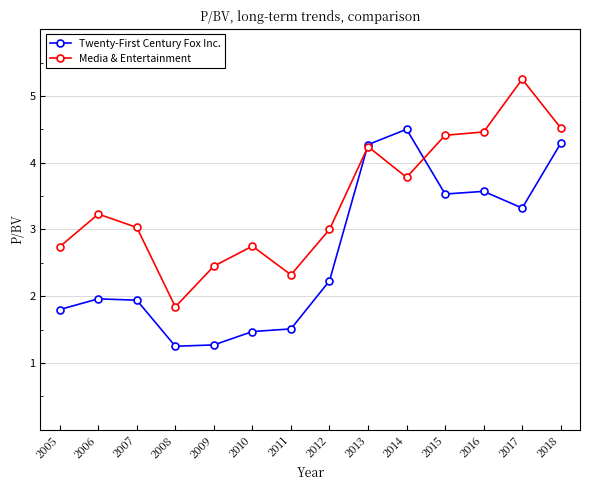

What is the difference between the highest and lowest values at 2005?

0.9